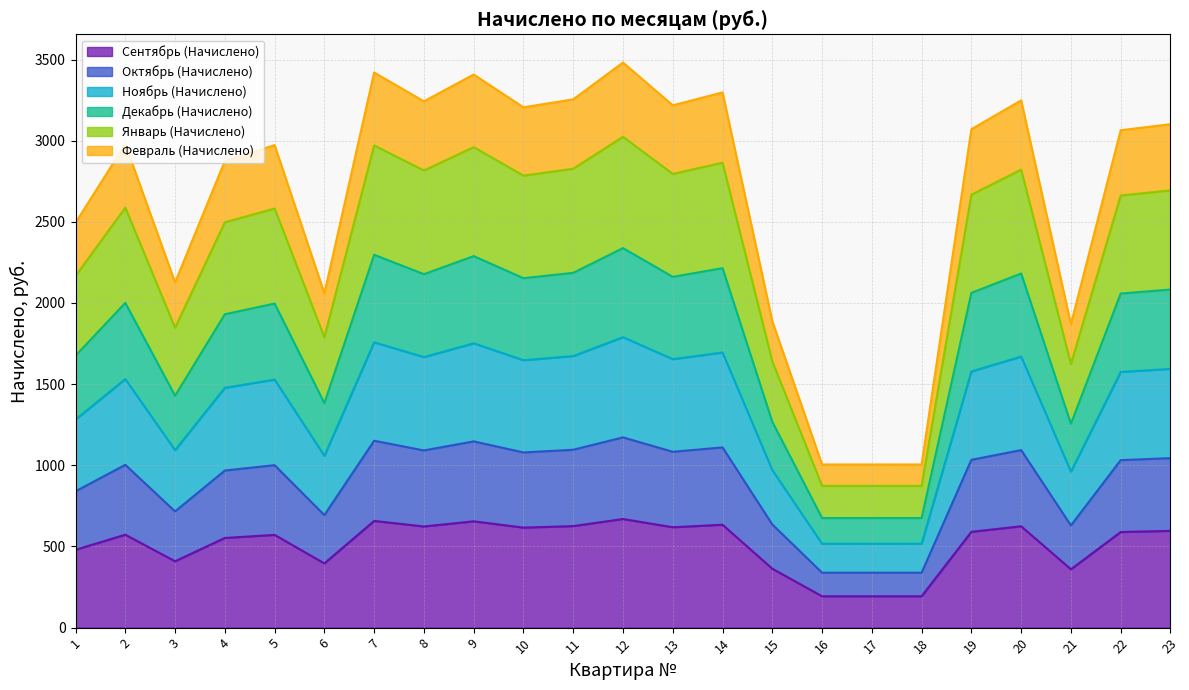

What is the minimum value shown in the chart?

193.2